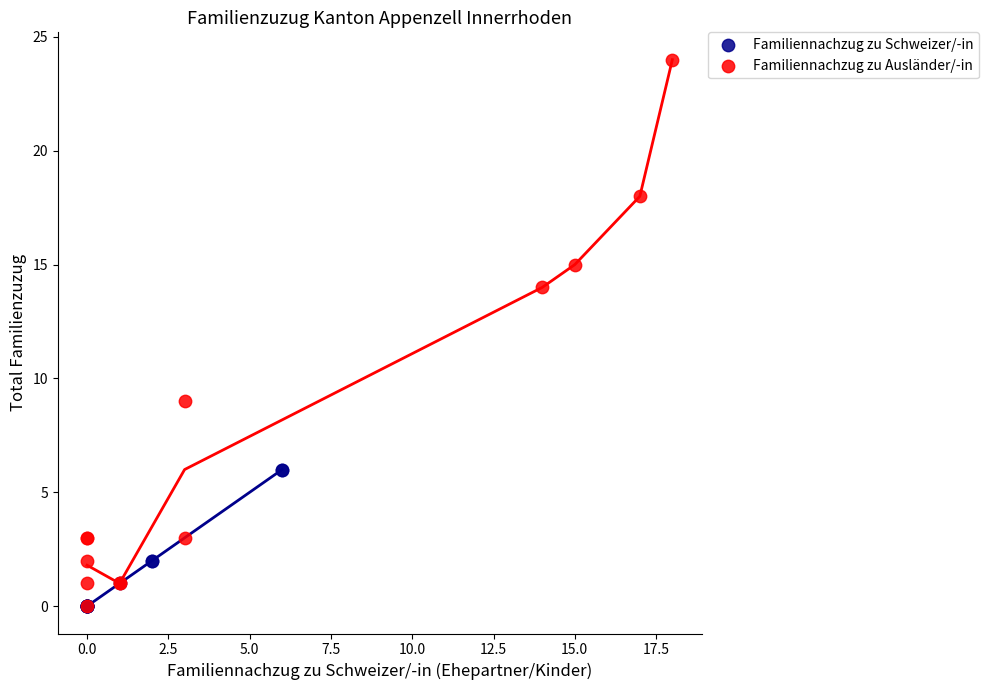

Which series has the largest Y range (max minus min)?

Familiennachzug zu Ausländer/-in